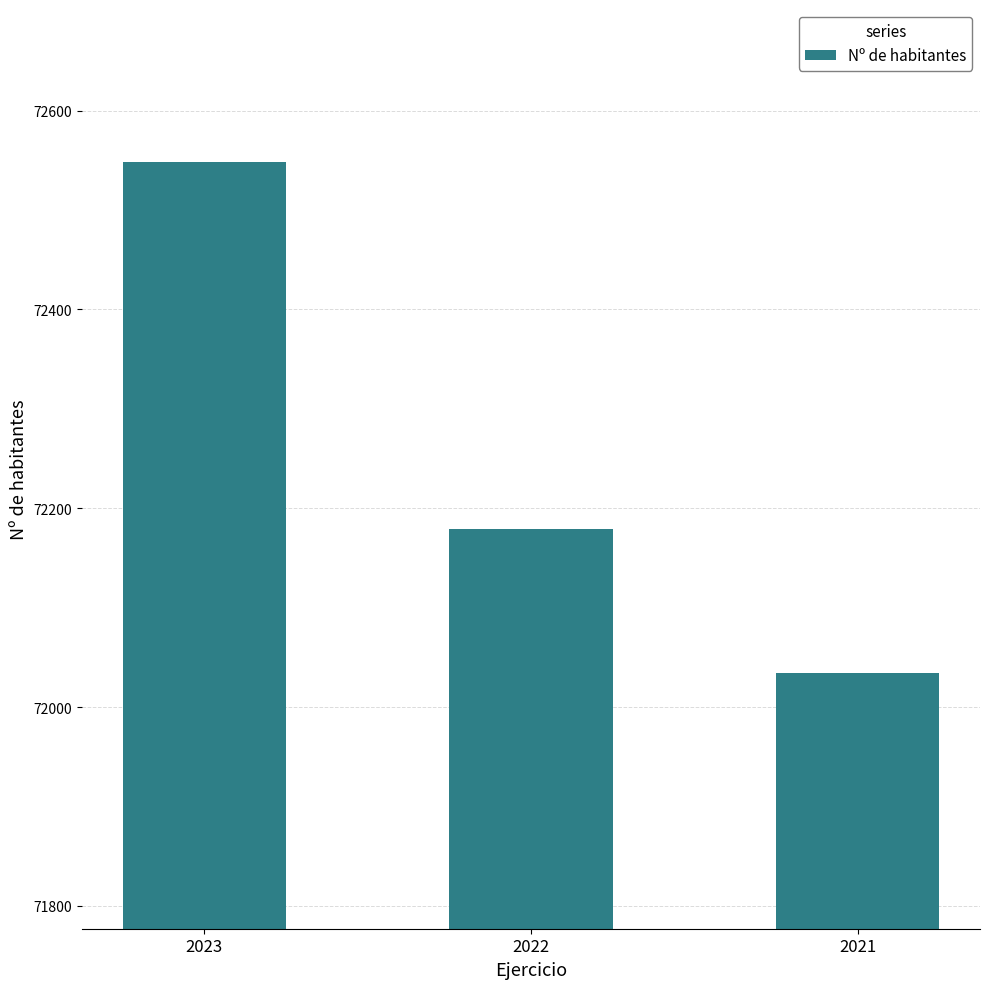

Where is the data nearest to the value 72291?

2022